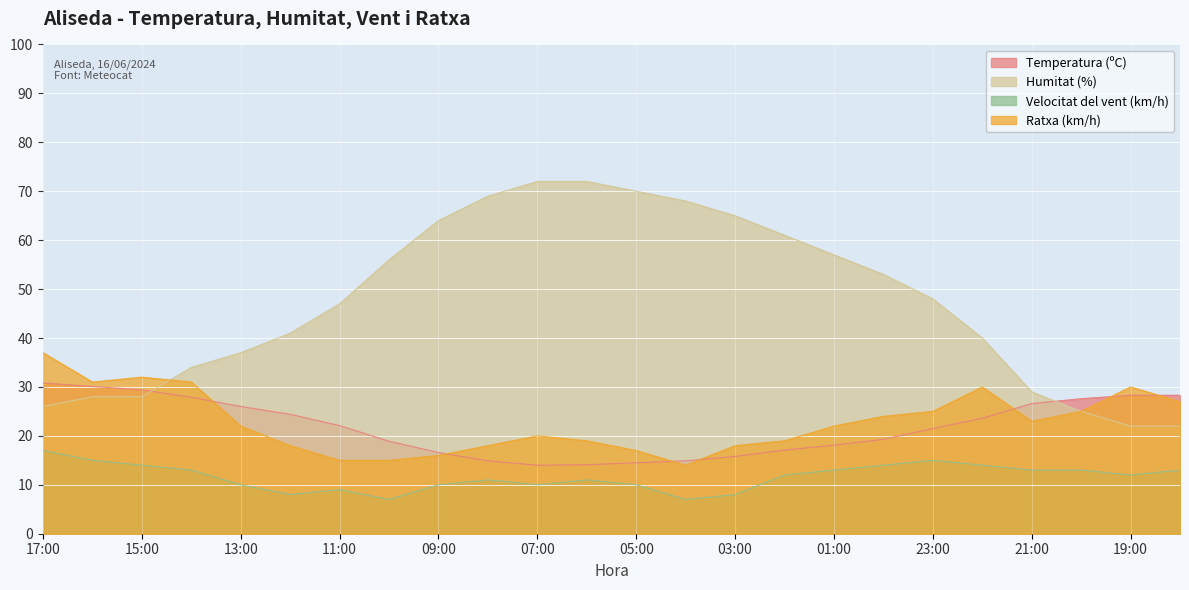

How many lines are shown in the chart?

4